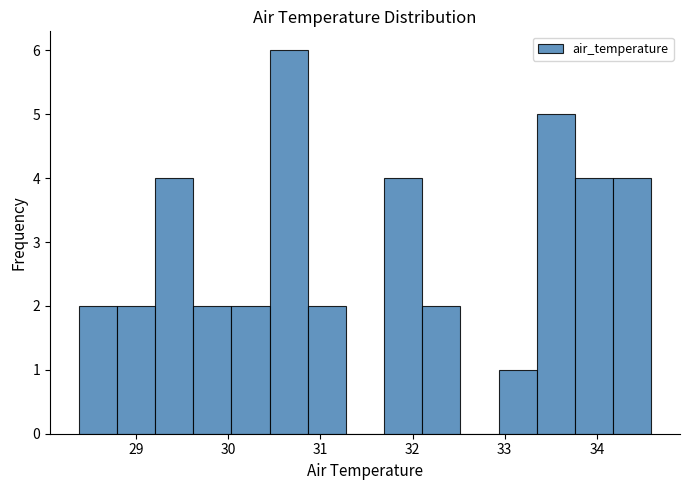

Reading left to right, transcribe this chart: for each bar, give the range it covers on the x-axis and its height. Neither the bar edges nor the heights are printed on the chart, so give them approximately, as read against the axes.

28.4 to 28.8: 2
28.8 to 29.2: 2
29.2 to 29.6: 4
29.6 to 30.0: 2
30.0 to 30.5: 2
30.5 to 30.9: 6
30.9 to 31.3: 2
31.3 to 31.7: 0
31.7 to 32.1: 4
32.1 to 32.5: 2
32.5 to 32.9: 0
32.9 to 33.3: 1
33.3 to 33.8: 5
33.8 to 34.2: 4
34.2 to 34.6: 4